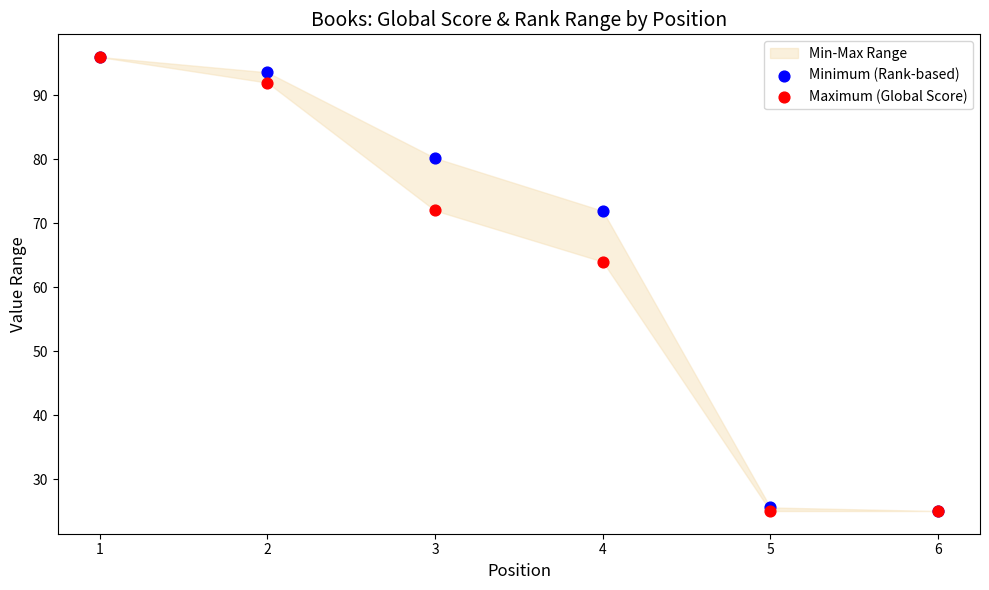

In the Maximum (Global Score) series, what Y value is closest to 60?

64.0